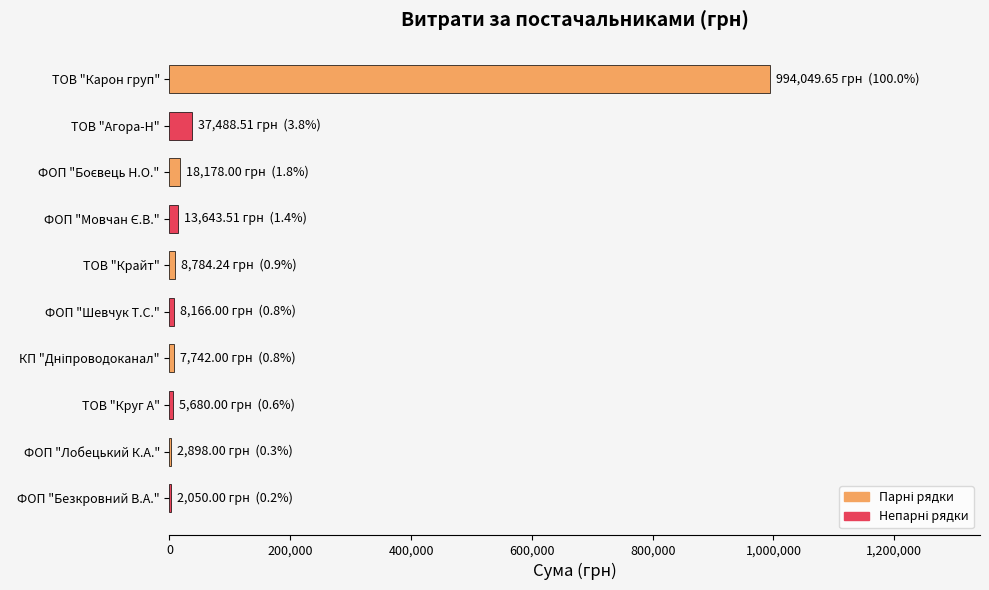

What is the sum of the values at ТОВ "Агора-Н" and ТОВ "Карон груп"?

1031538.2